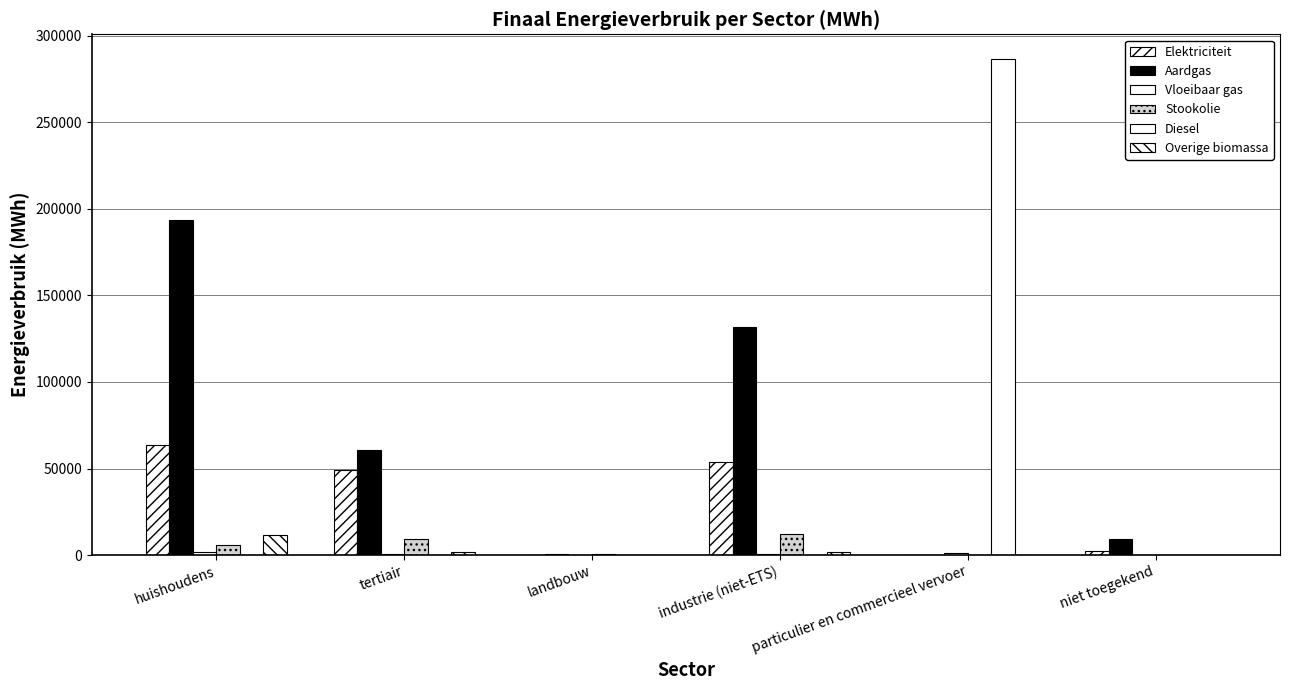

At which category is the sum across all series the highest?

particulier en commercieel vervoer